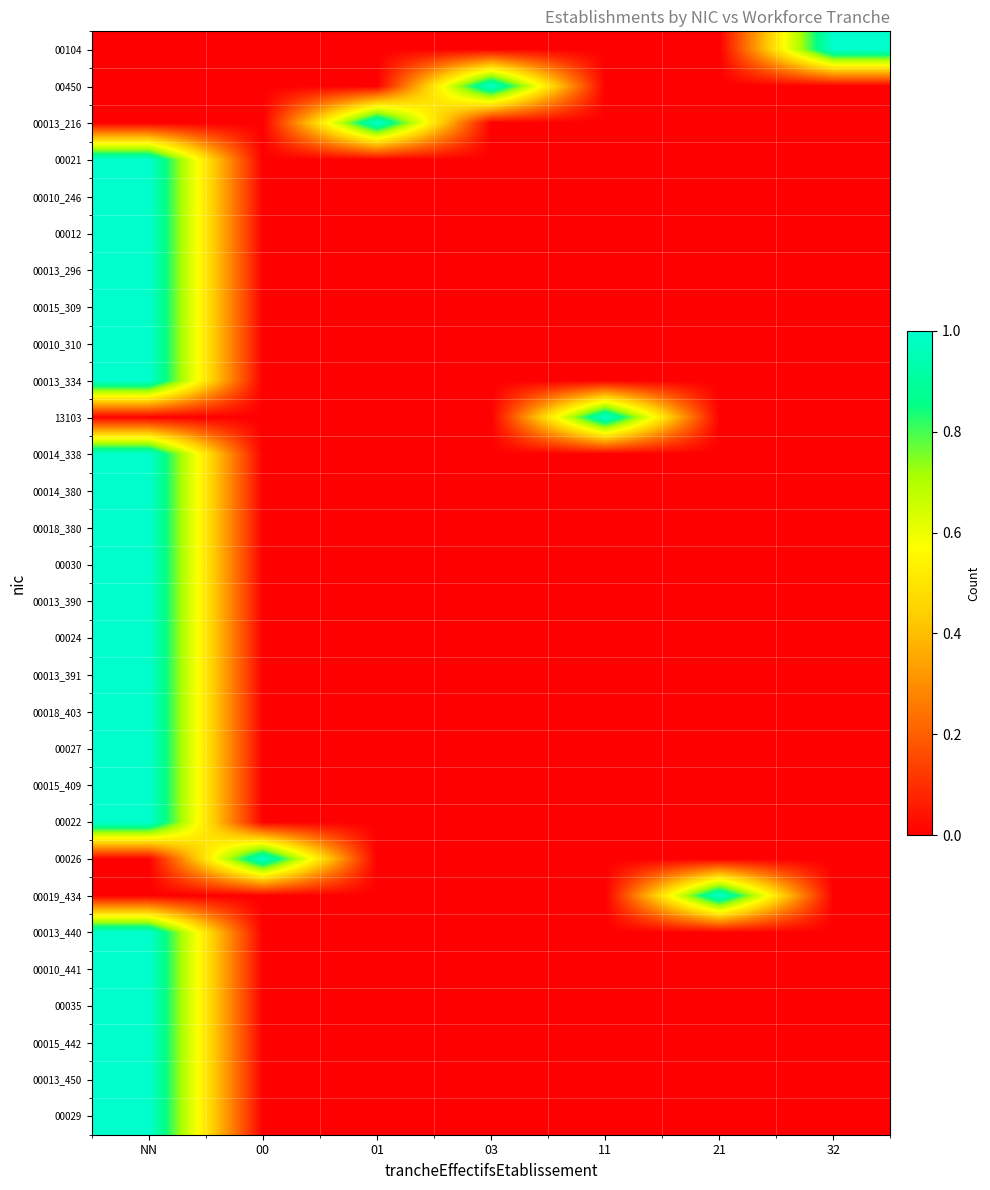

What is the difference between the highest and lowest values at 00?

1